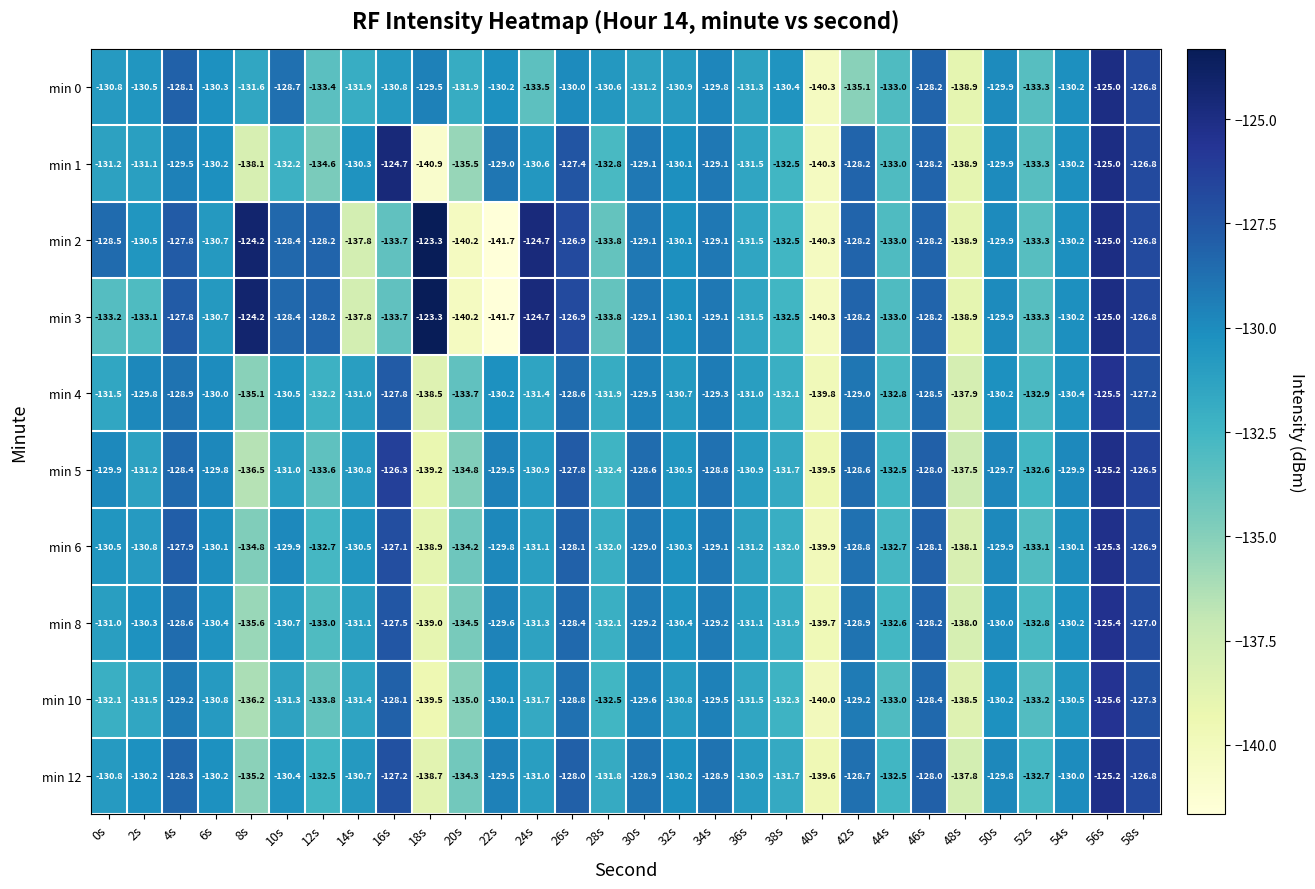

Which series has the largest total across all categories?

min 2